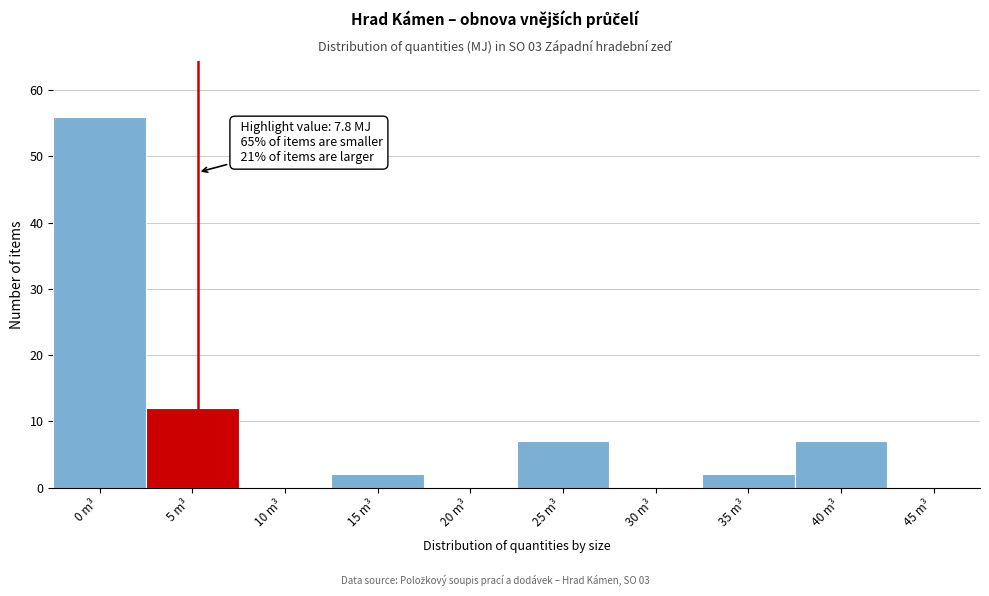

Reading right to left, list all the values displayed in this chart.

45 m³=0	40 m³=7	35 m³=2	30 m³=0	25 m³=7	20 m³=0	15 m³=2	10 m³=0	5 m³=12	0 m³=56